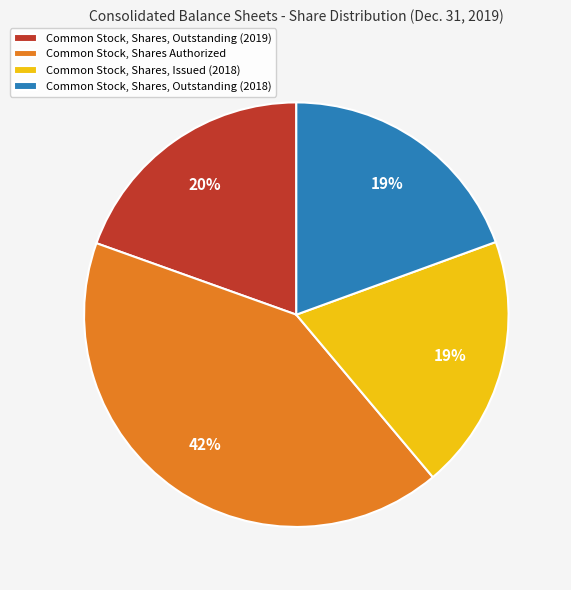

Between Common Stock, Shares, Outstanding (2019) and Common Stock, Shares Authorized, which is larger?

Common Stock, Shares Authorized